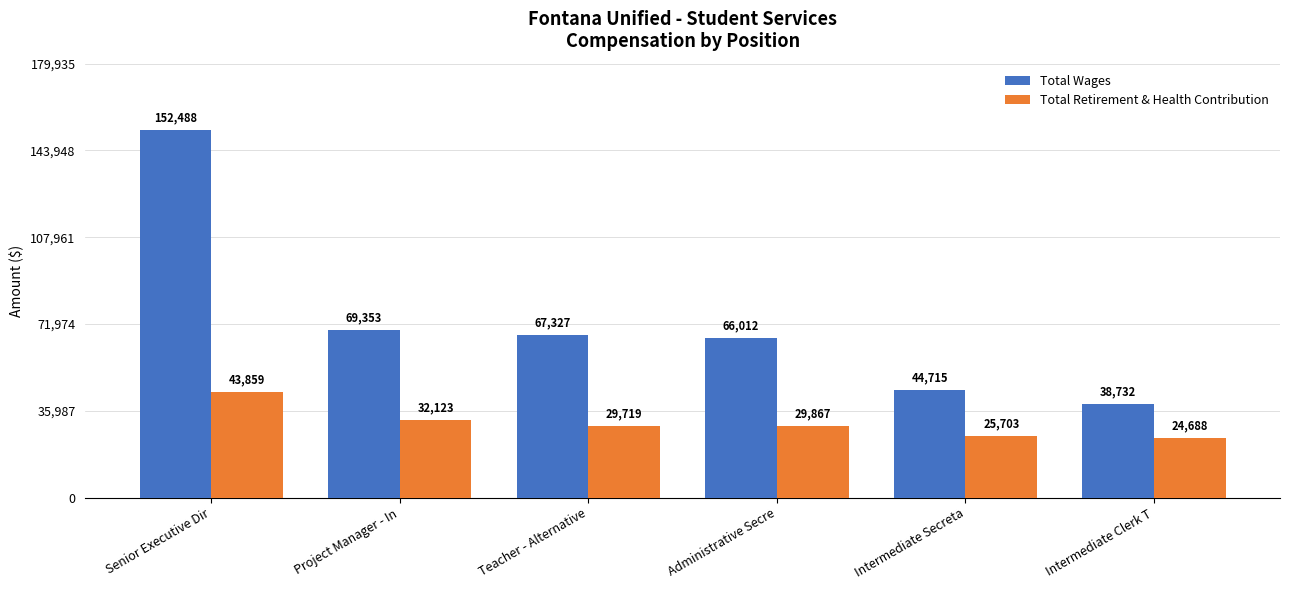

What is the minimum value for Total Wages?

38732